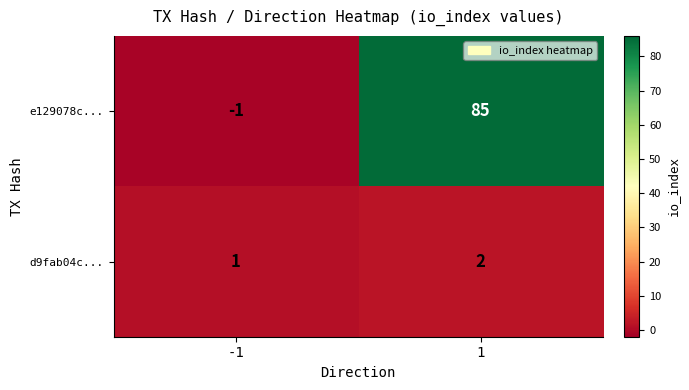

Is the value of e129078c... at 1 greater than the value of d9fab04c... at -1?

Yes